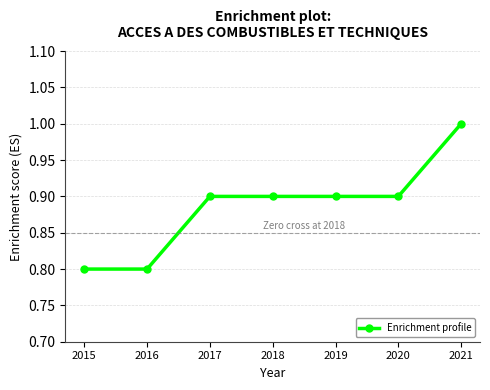

Reading right to left, extract all data points from this chart.

2021=1.0	2020=0.9	2019=0.9	2018=0.9	2017=0.9	2016=0.8	2015=0.8